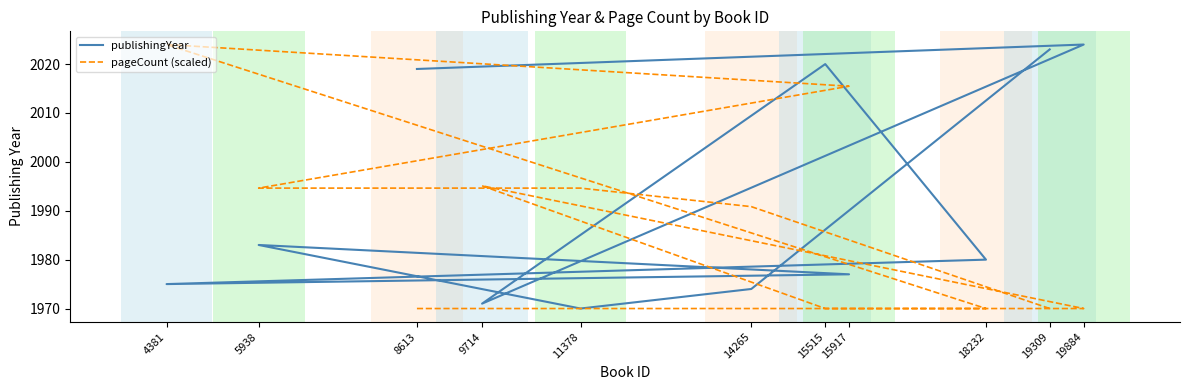

Where does the publishingYear series first go above 1980?

8613